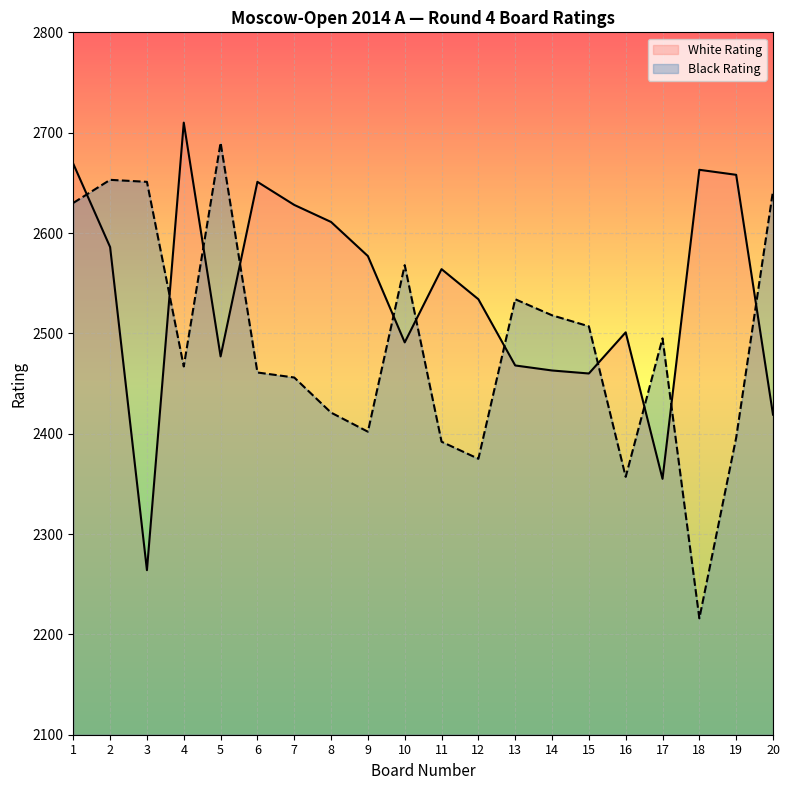

Reading left to right, list all the values displayed in this chart.

White Rating: 2669	2586	2264	2710	2477	2651	2628	2611	2577	2491	2564	2534	2468	2463	2460	2501	2355	2663	2658	2419
Black Rating: 2630	2653	2651	2467	2690	2461	2456	2421	2402	2568	2392	2375	2534	2518	2507	2357	2495	2216	2396	2642